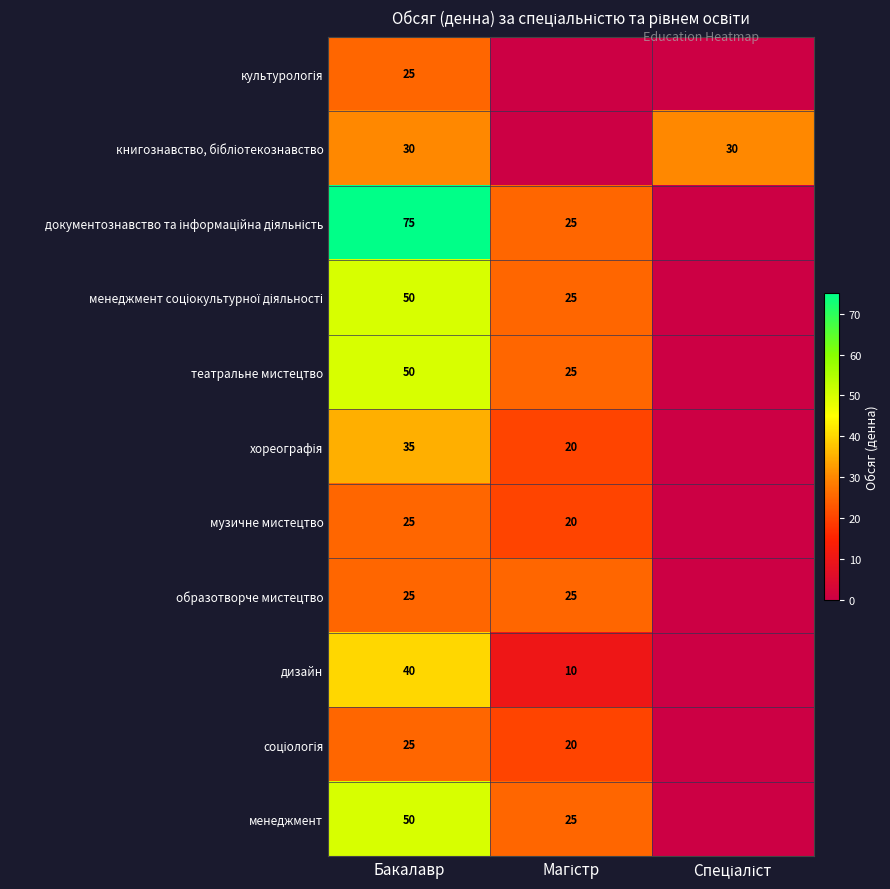

Is it true that менеджмент equals 50 at Бакалавр?

True